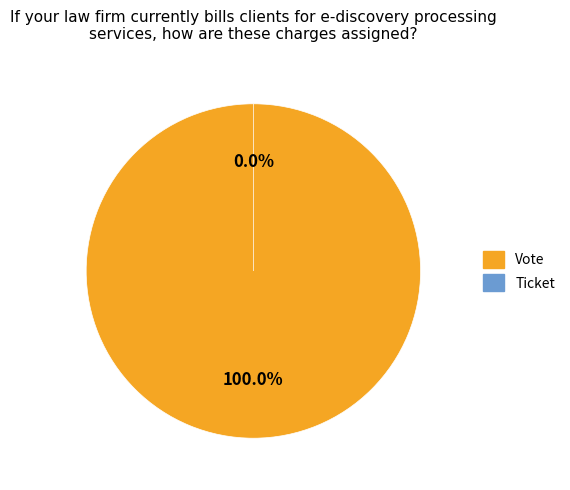

Rank the categories by value from lowest to highest.

Ticket, Vote